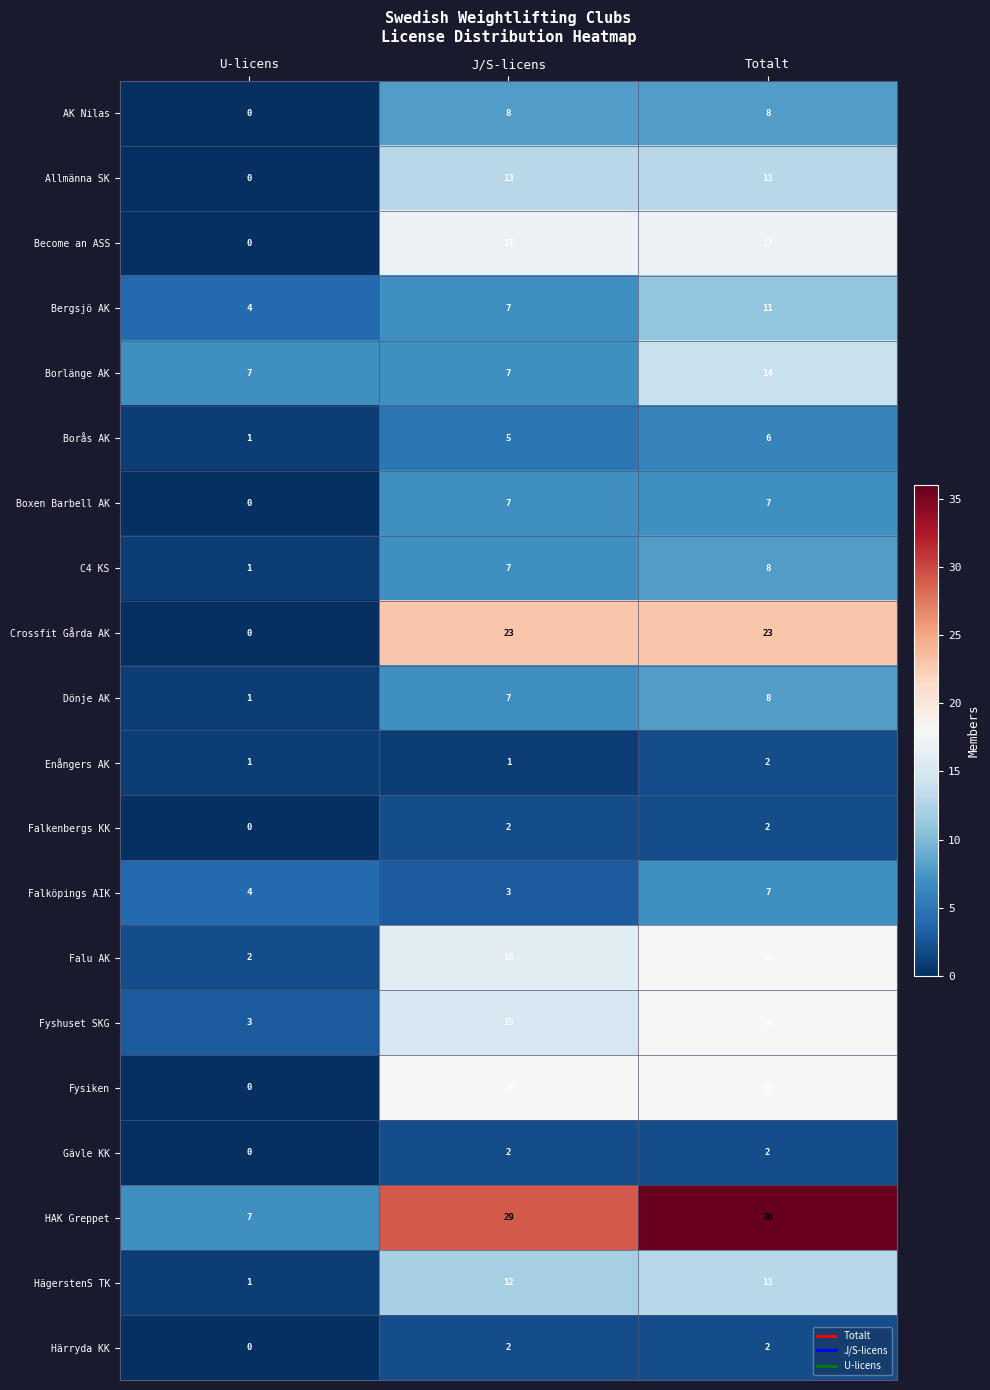

The value of Bergsjö AK at U-licens is 6. True or false?

False